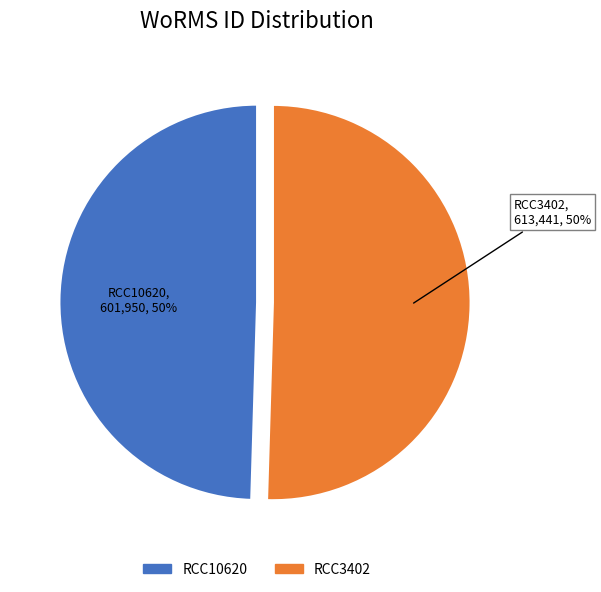

To the nearest percent, what percentage of the pie is RCC3402?

50%